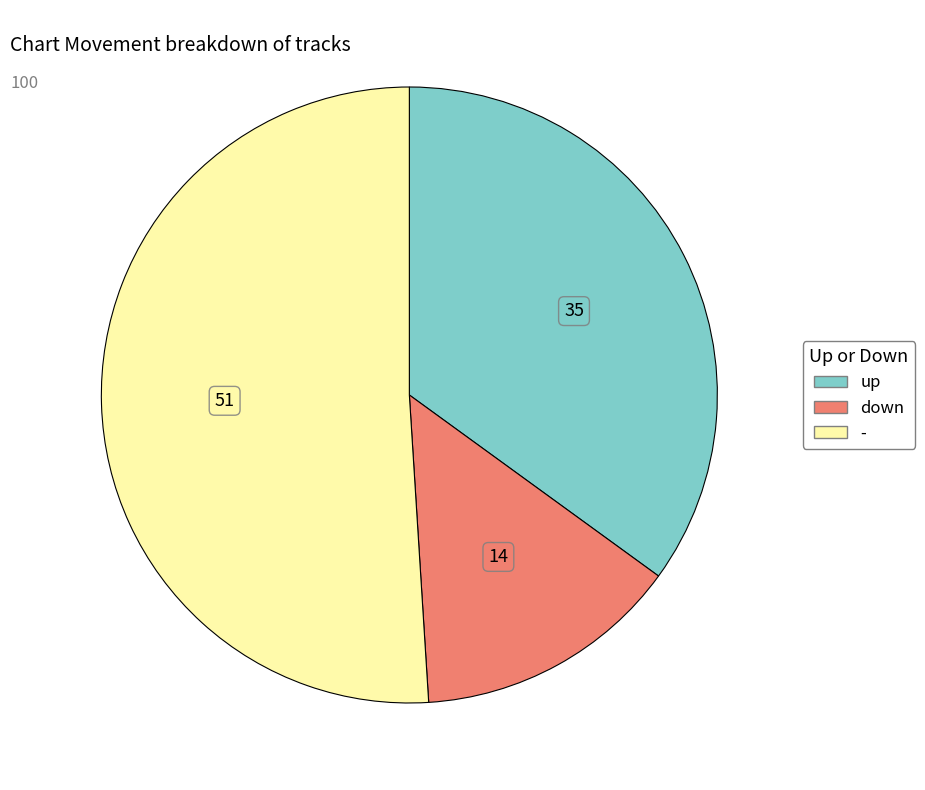

Which category has the smallest portion of the pie?

down